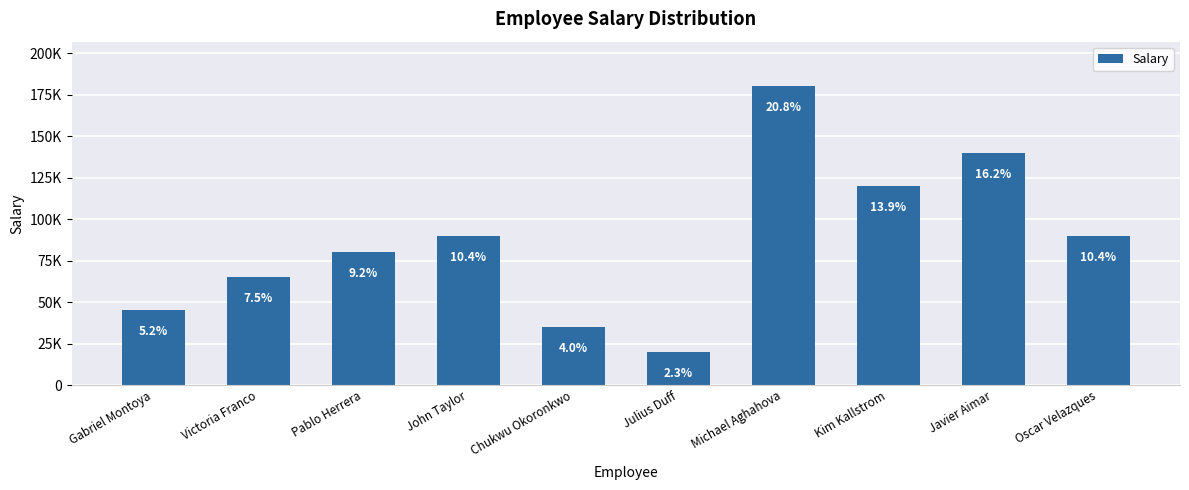

What is the label of the 9th bar from the left?

Javier Aimar